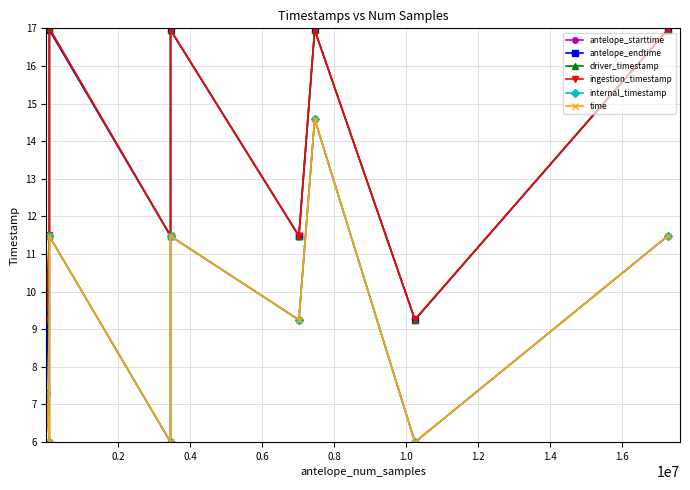

Does the chart display data point markers on the line(s)?

Yes